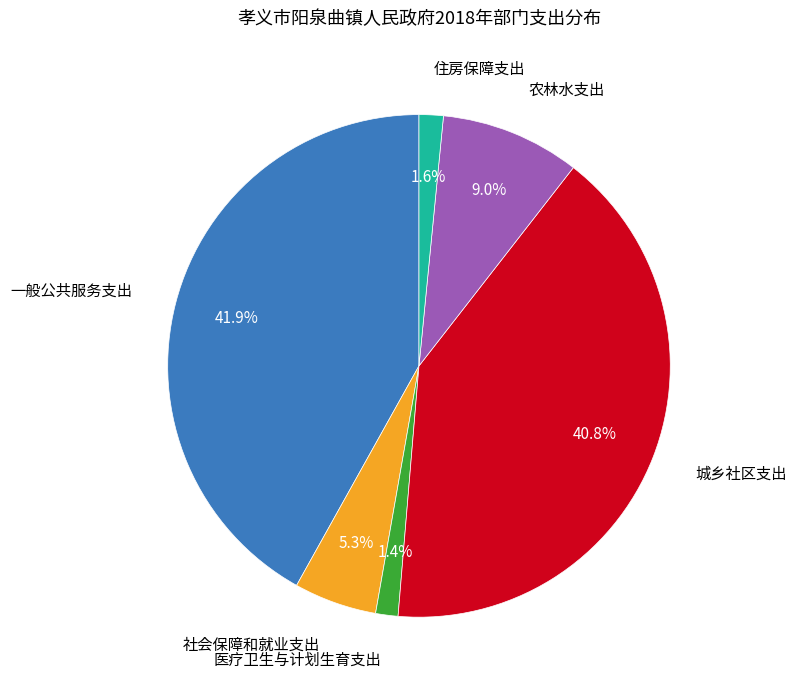

Is there a majority slice in this chart?

No